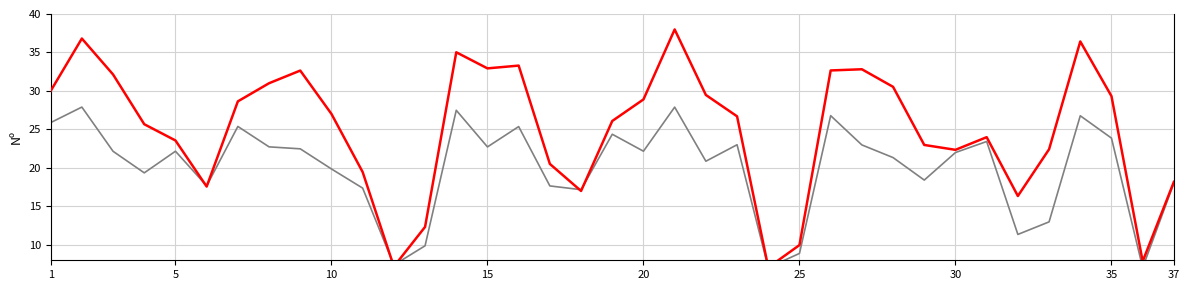

What is the value of the Noturno point at the 30th from the left?

22.0